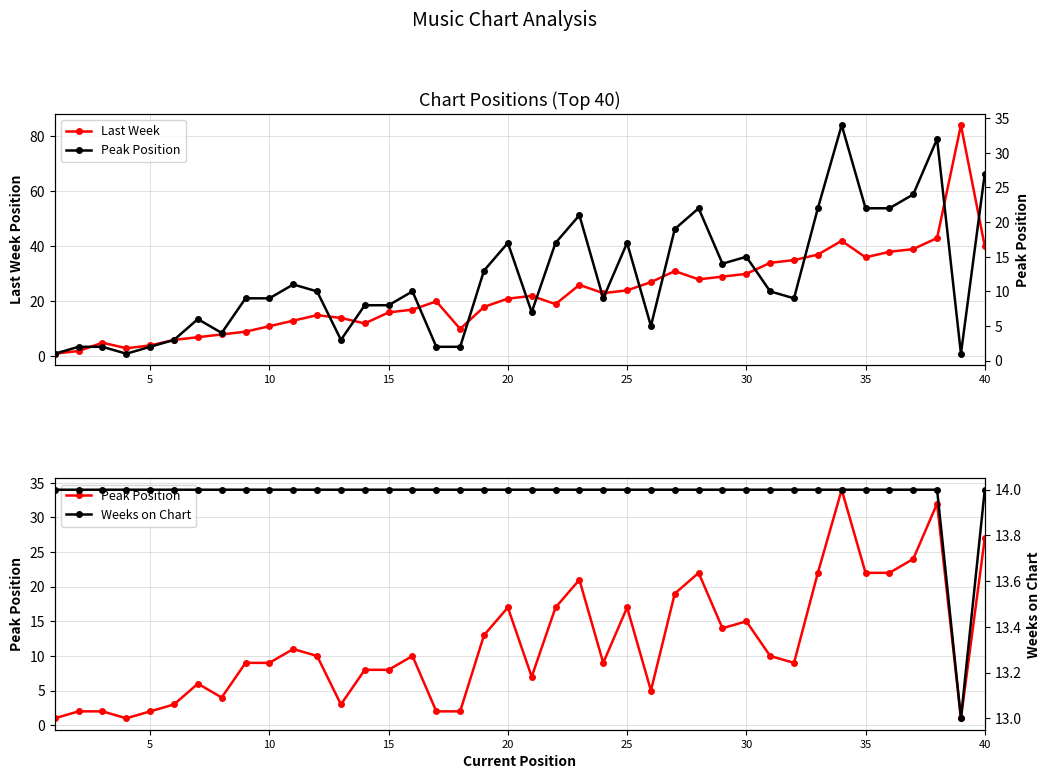

True or false: Peak Position and Last Week cross at least once.

False